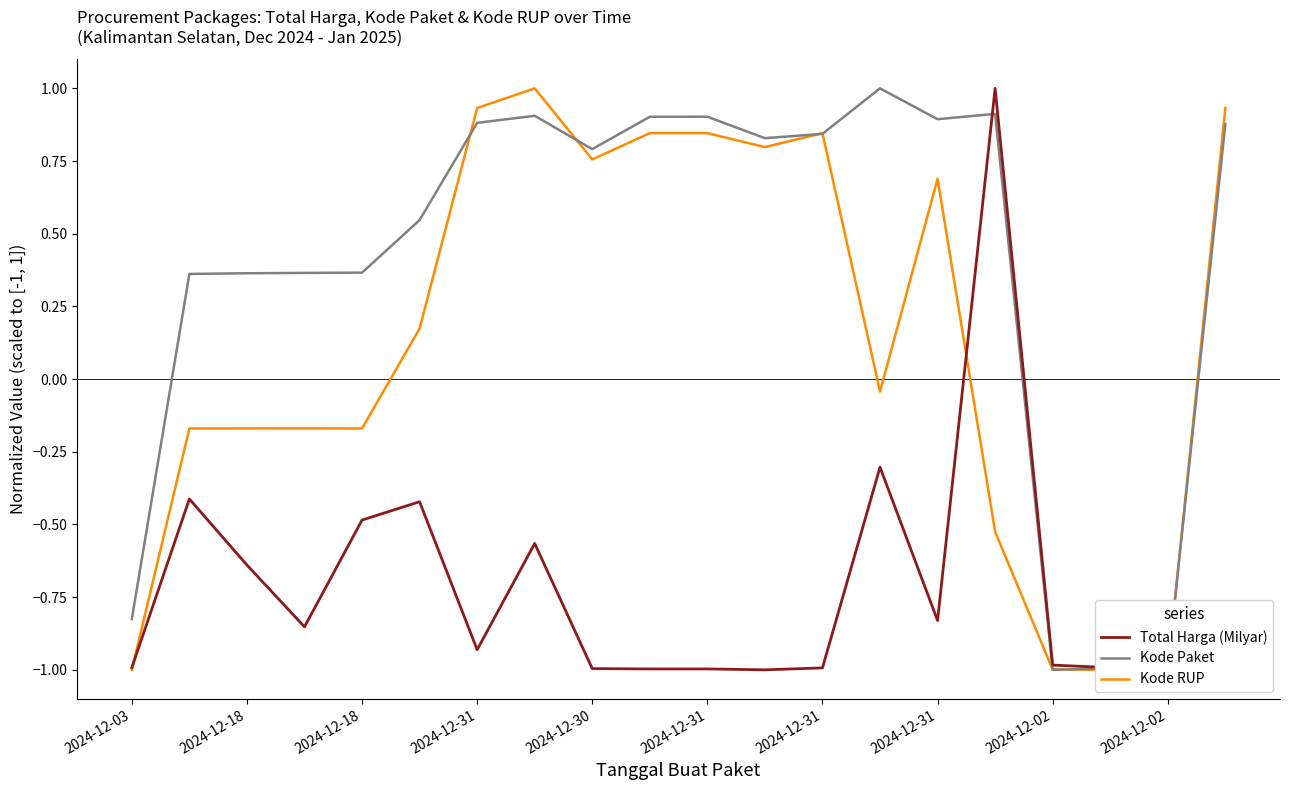

What is the maximum value shown in the chart?

1.0